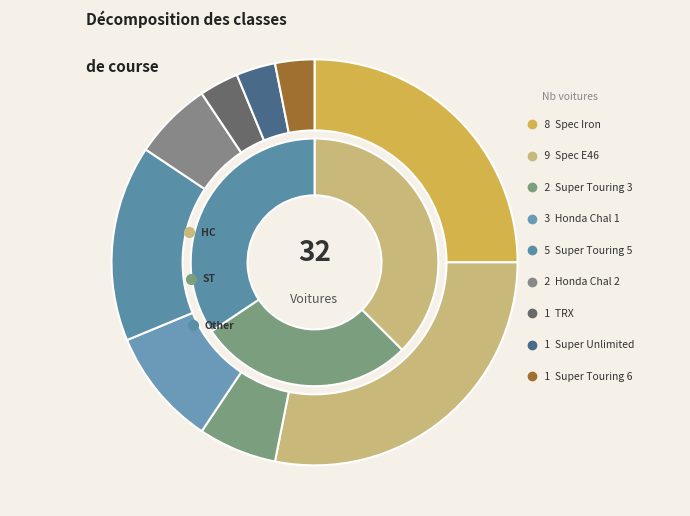

Which slice is the largest?

Spec E46